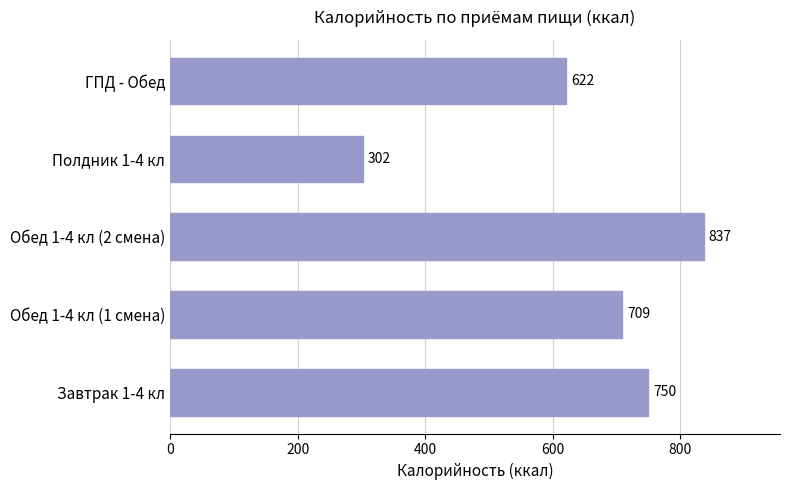

At which label is the value closest to 569?

ГПД - Обед